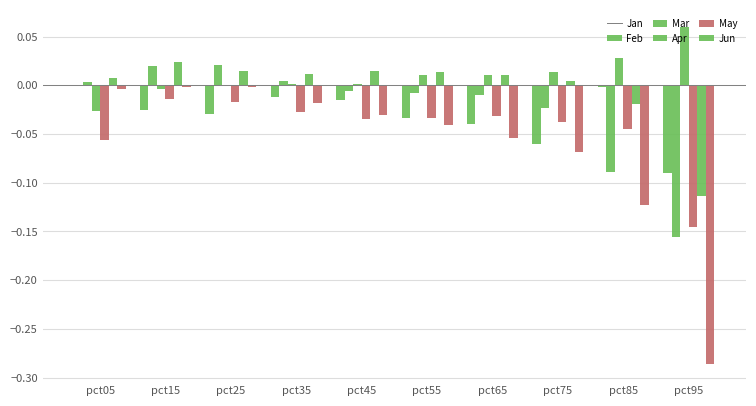

How many groups of bars are there?

10